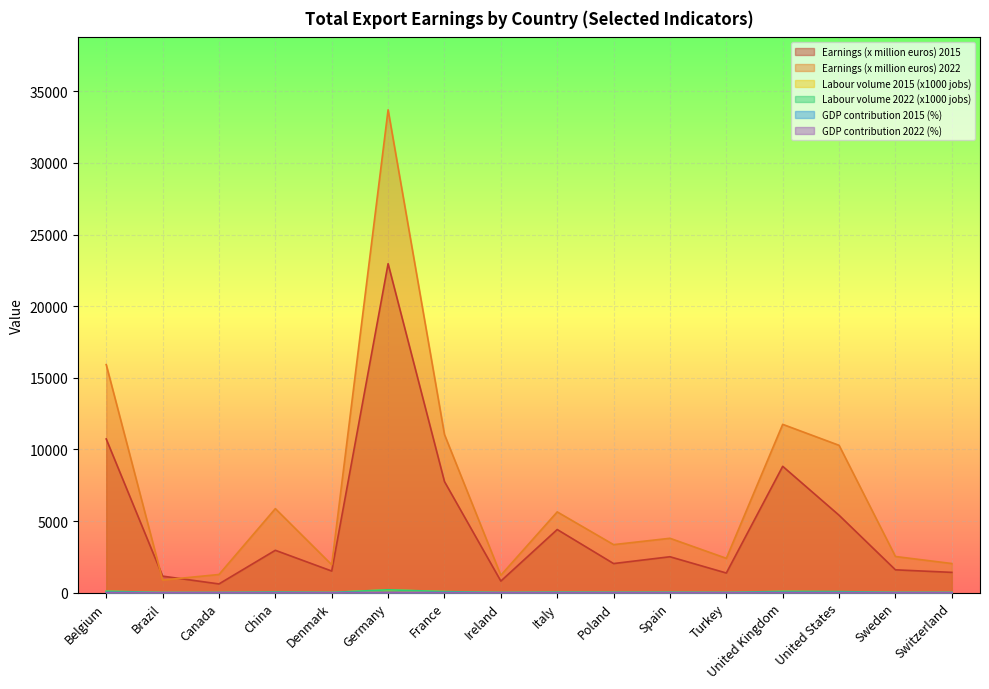

Where is Labour volume 2015 (x1000 jobs) nearest to the value 97?

Belgium